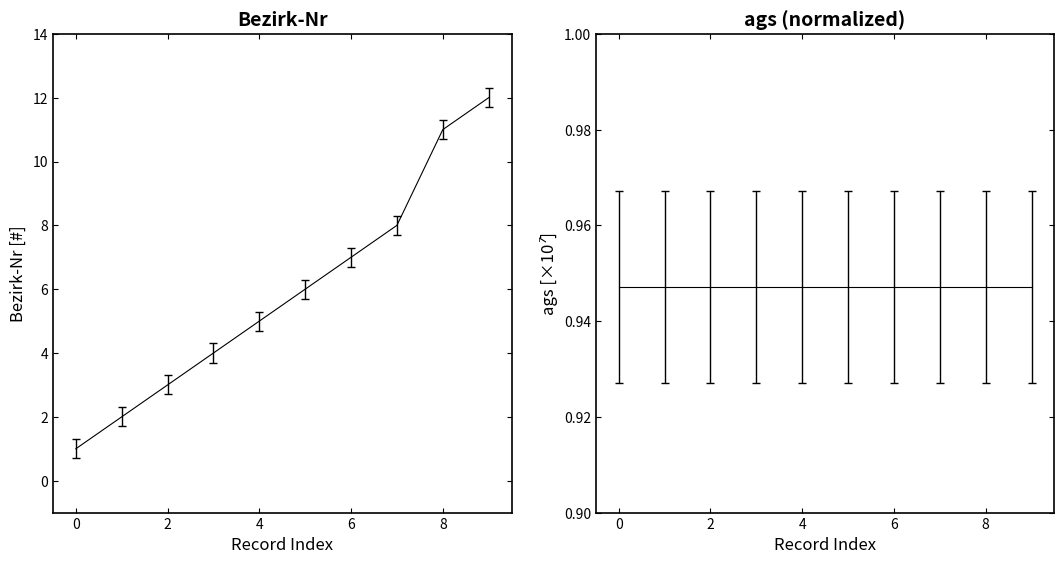

What is the greatest value displayed?

12